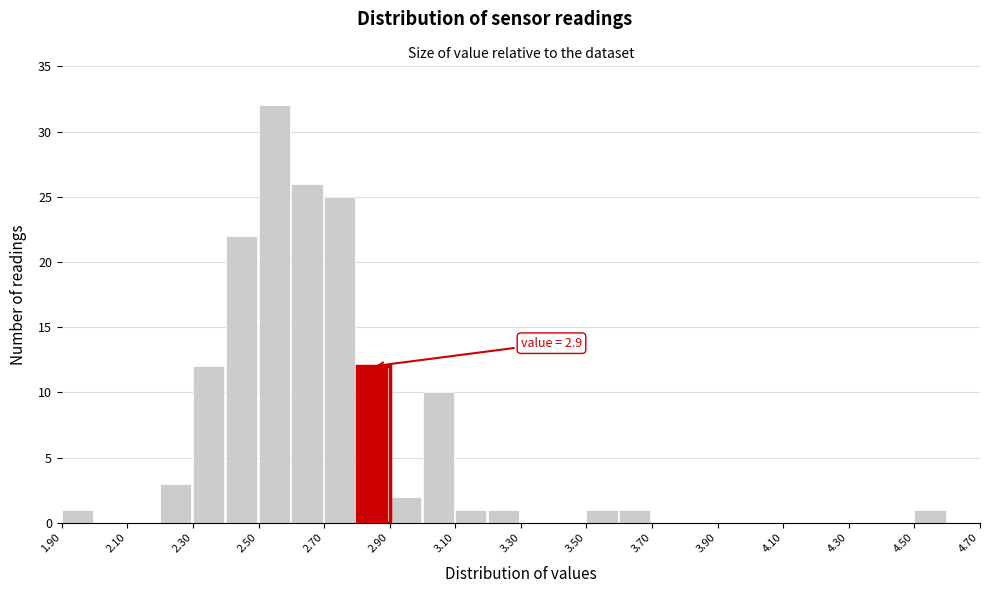

Over which range of the x-axis is the bar tallest?

2.5 to 2.6